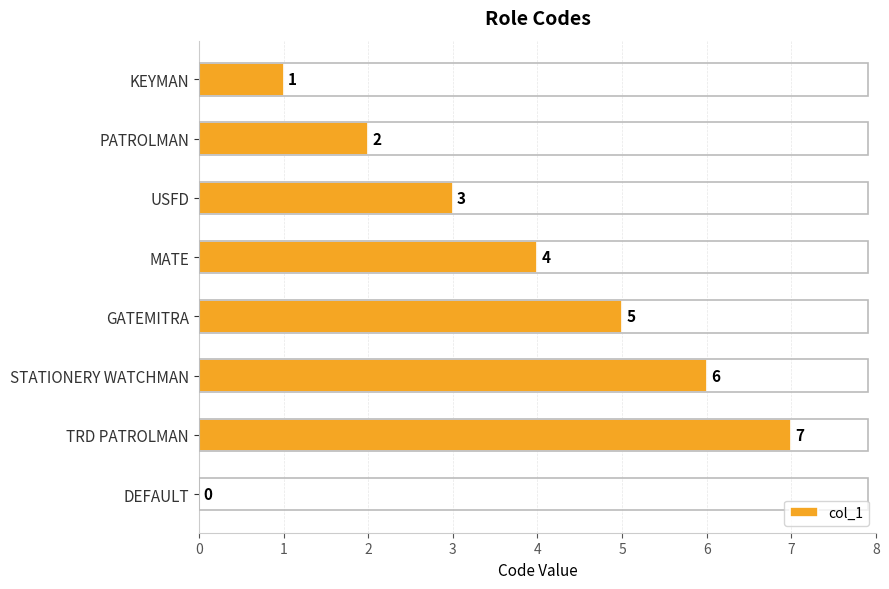

What is the change in value from MATE to GATEMITRA?

+1